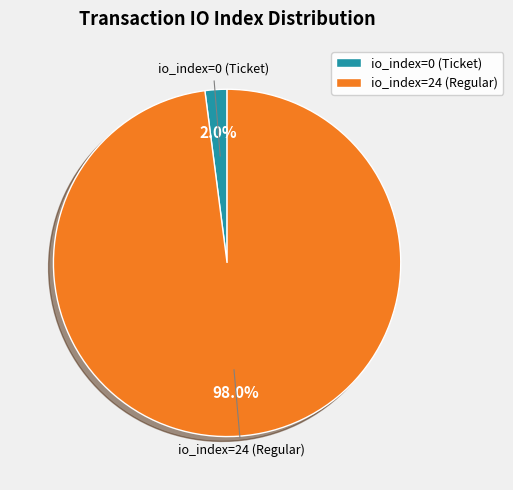

Which category accounts for the majority?

io_index=24 (Regular)